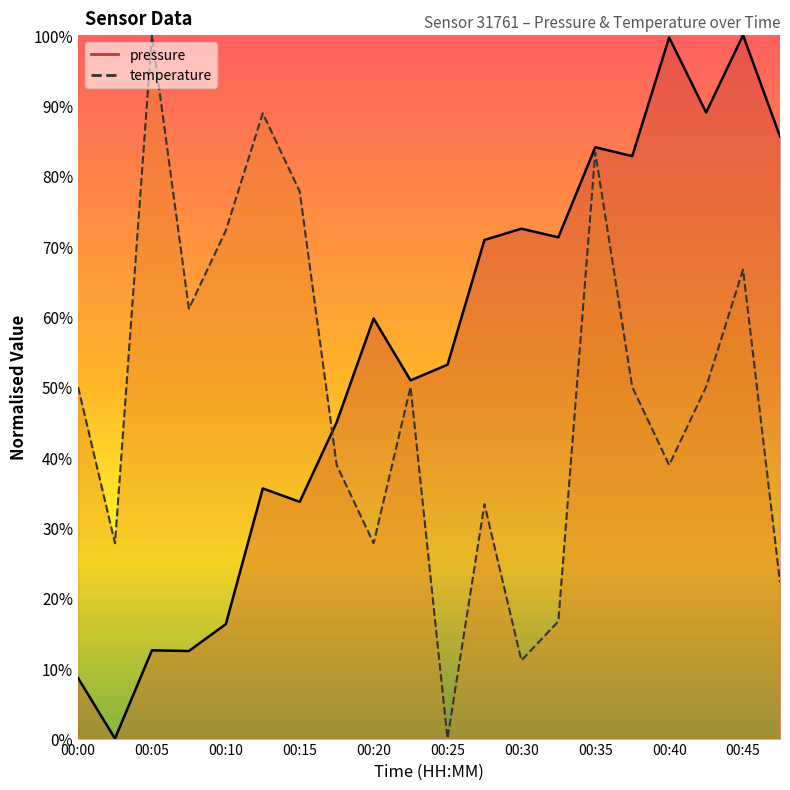

Rank the series by their maximum value, from highest to lowest.

pressure, temperature